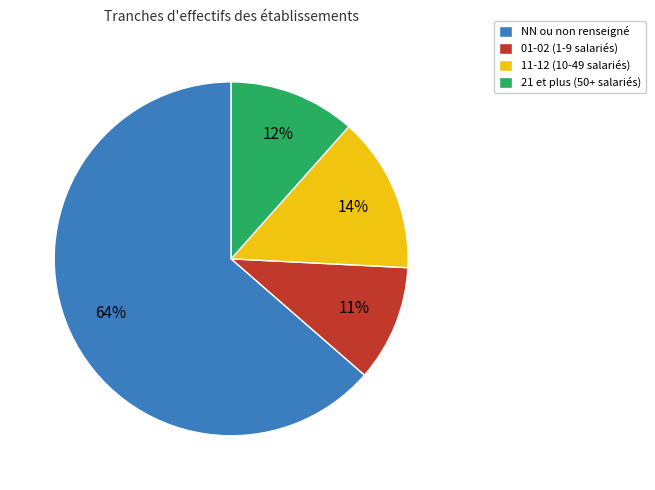

Is there any slice that represents more than half of the pie?

Yes